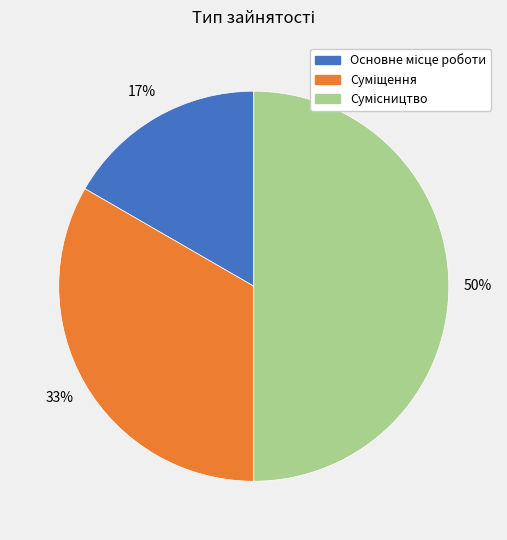

To the nearest percent, what is the difference between the largest and smallest slice percentages?

33%